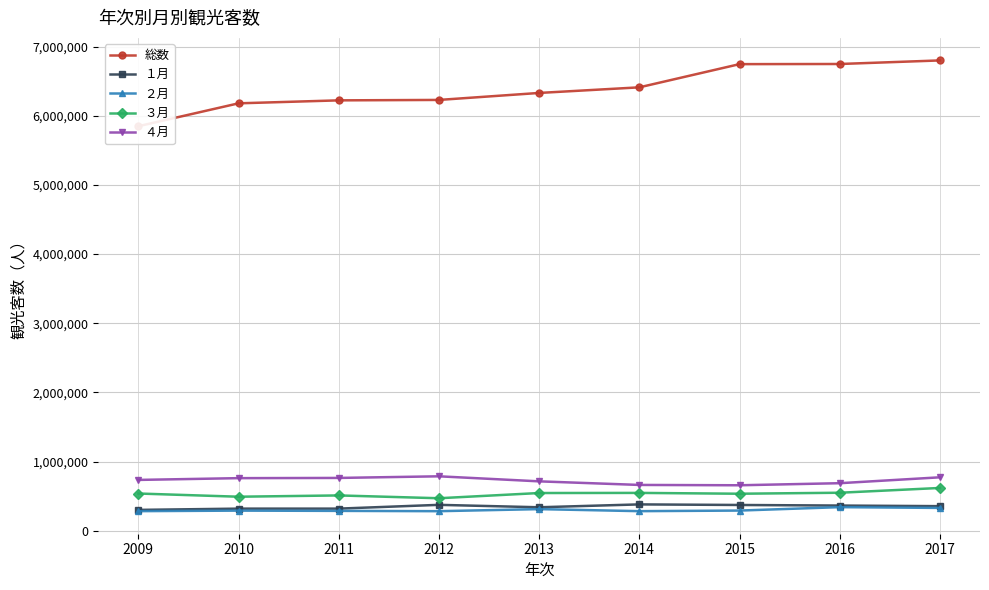

What is the sum of the ４月 values at 2009 and 2011?

1499598